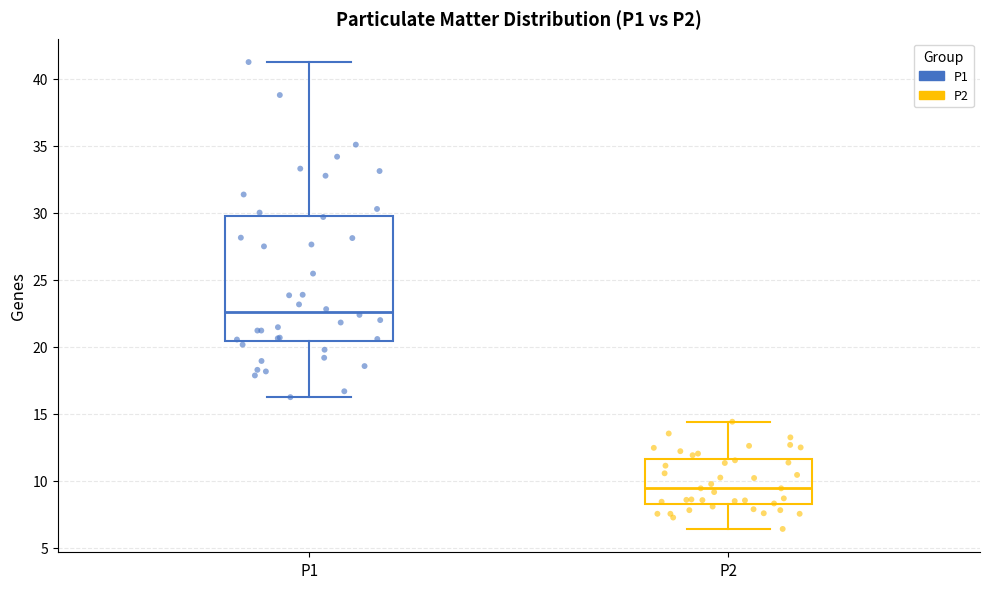

Comparing the boxes themselves (not the whiskers), which one is the tallest?

P1